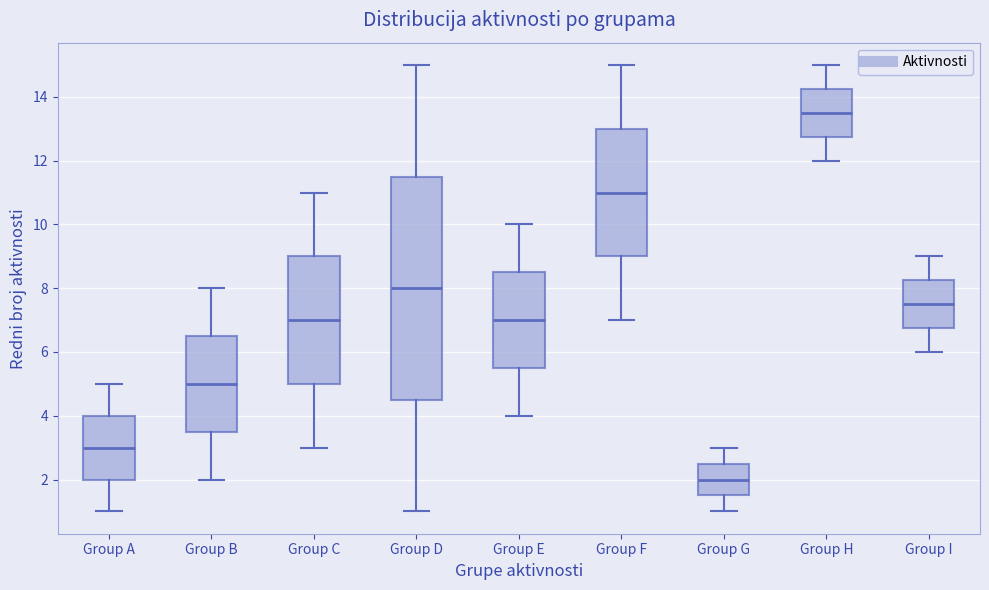

Where does the upper whisker of the box for Group C end on the y-axis? The values are not printed on the chart, so give them approximately, as read against the axis.

11.0